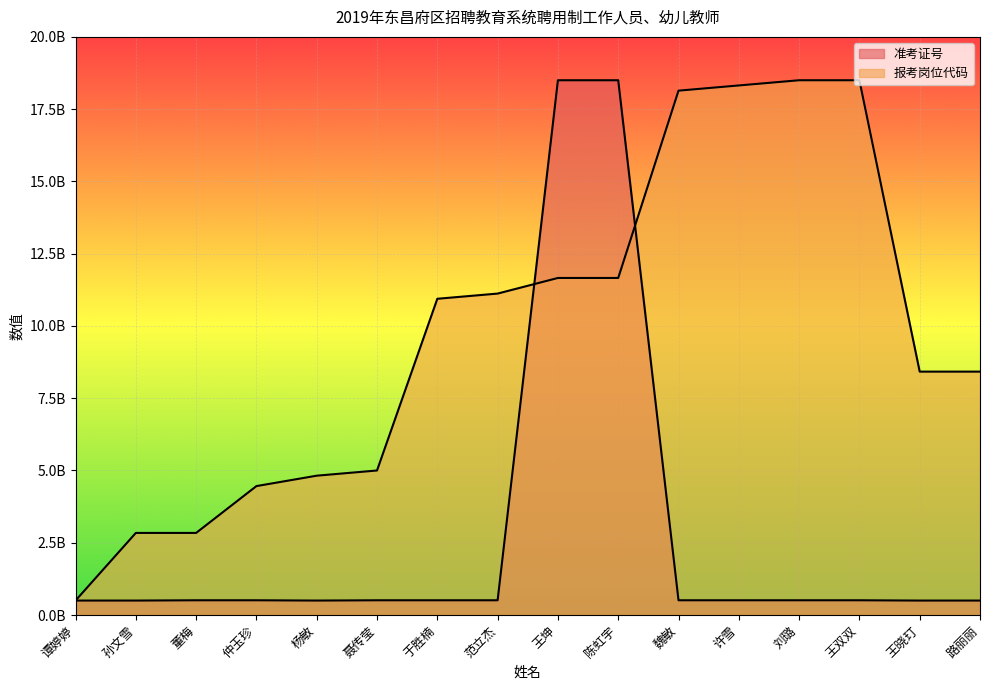

What value does the 准考证号 series have at 范立杰?

509851524.6